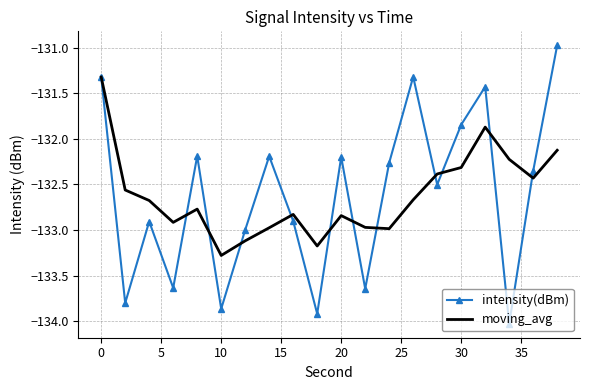

How many values in the intensity(dBm) series exceed -132?

5